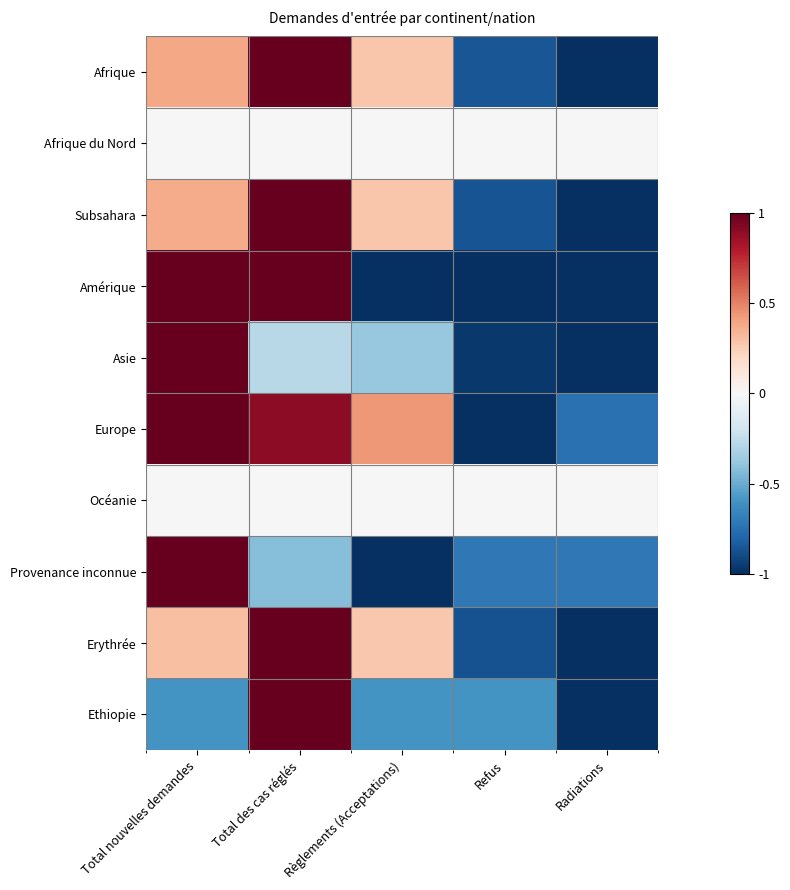

Rank the series at Refus from highest to lowest value.

Afrique du Nord, Océanie, Ethiopie, Provenance inconnue, Afrique, Subsahara, Erythrée, Asie, Amérique, Europe